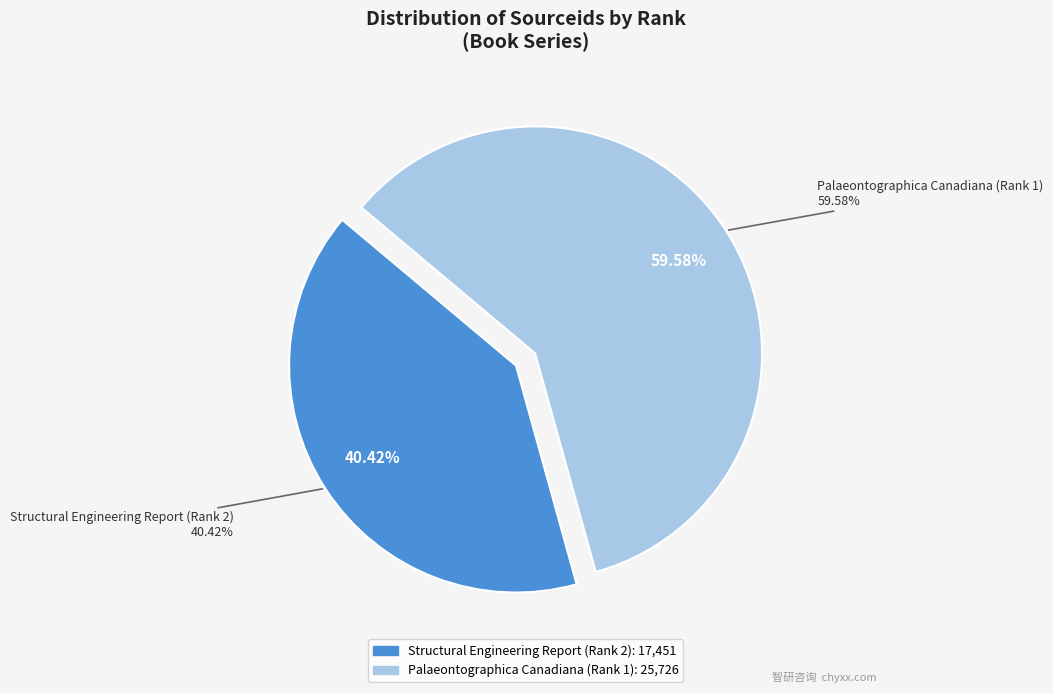

Count the number of slices in the pie.

2